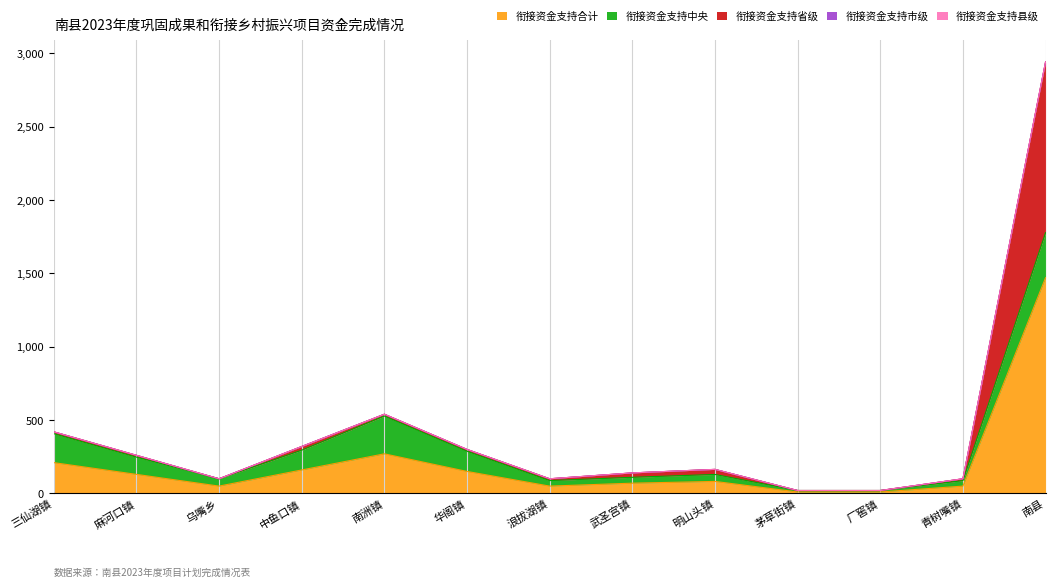

Count the number of data series in this chart.

5